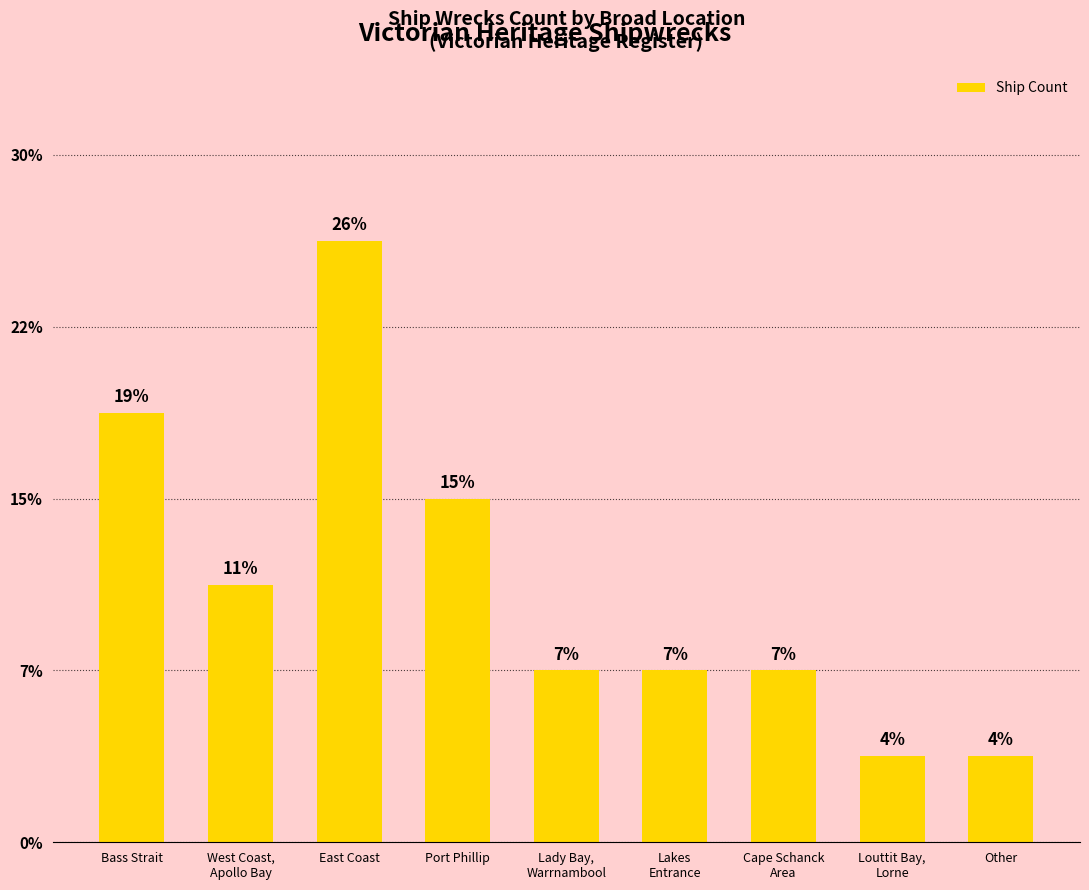

Are the bars horizontal?

No